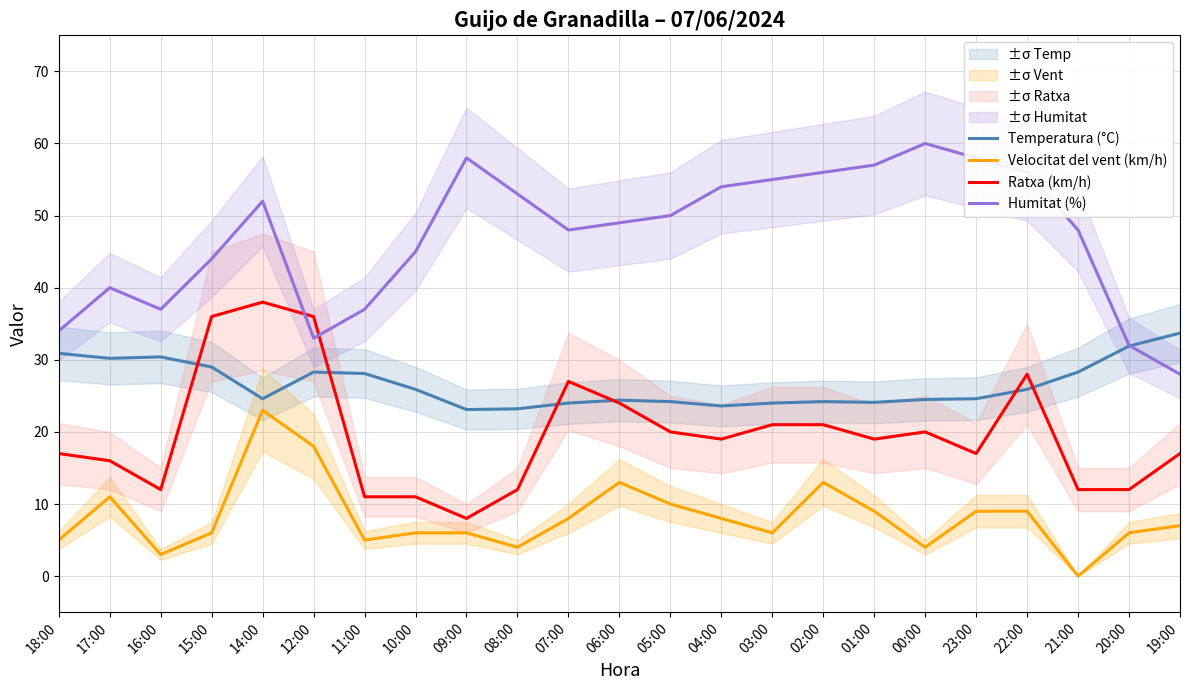

What is the sum of all Temperatura (°C) values?

611.1